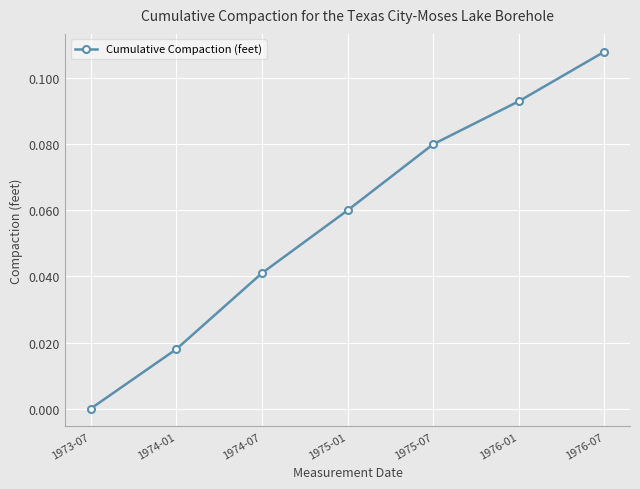

What is the sum of all values?

0.4